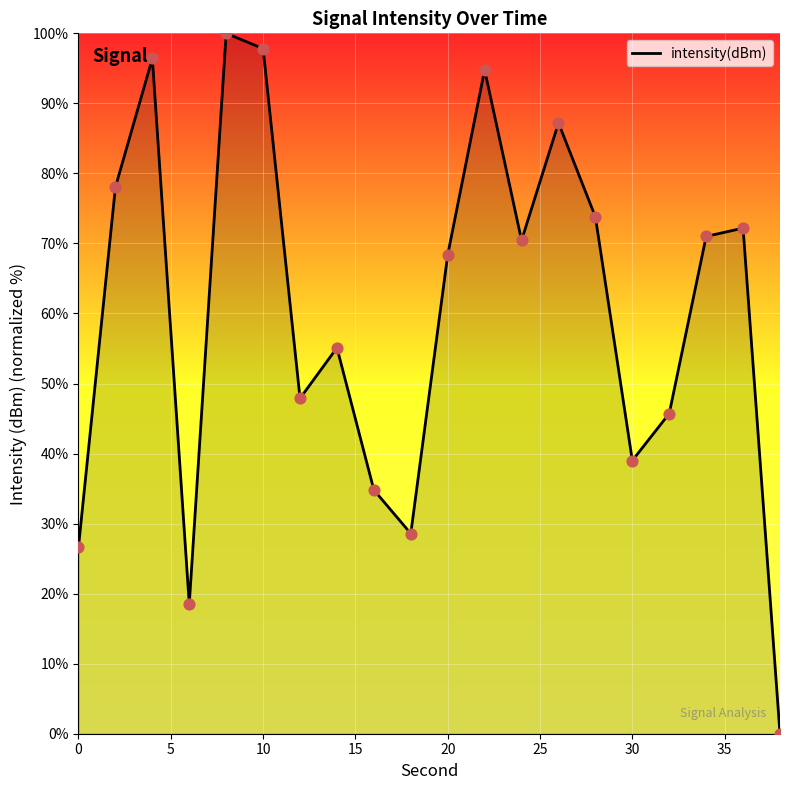

What is the difference between the maximum and minimum values?

100.0